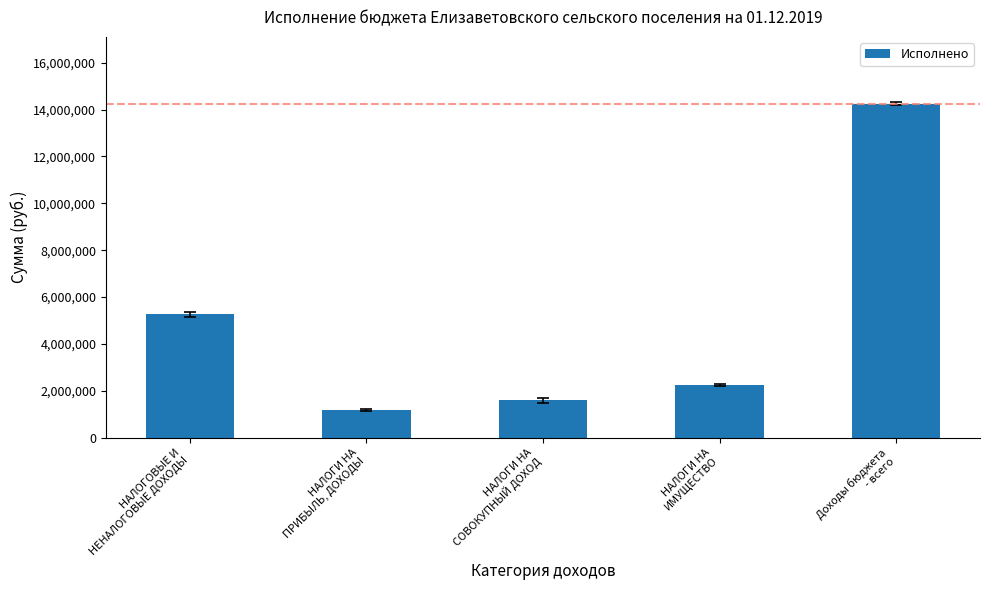

How many distinct data groups are displayed?

1